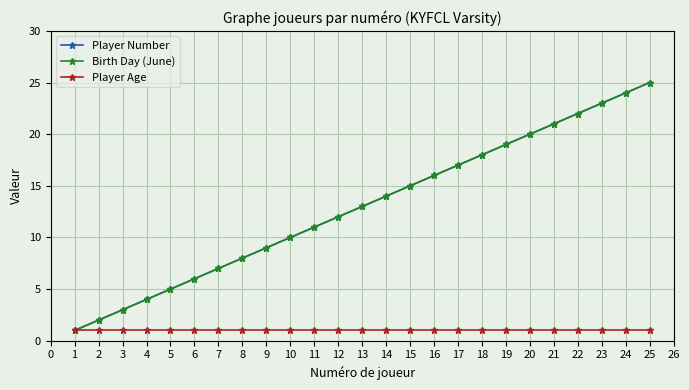

How many series are shown in this chart?

3